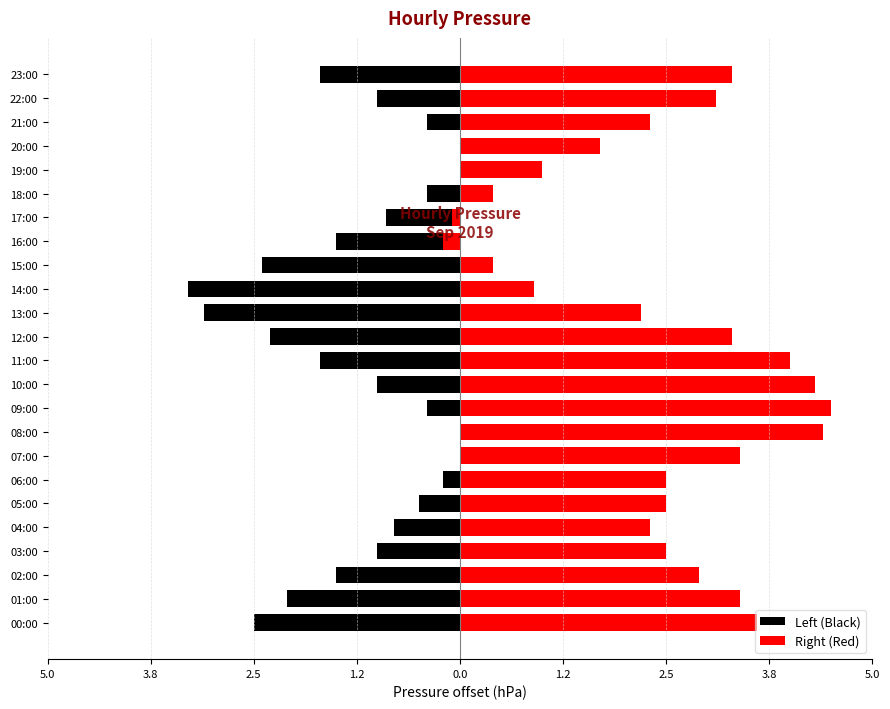

Count the number of data series in this chart.

2